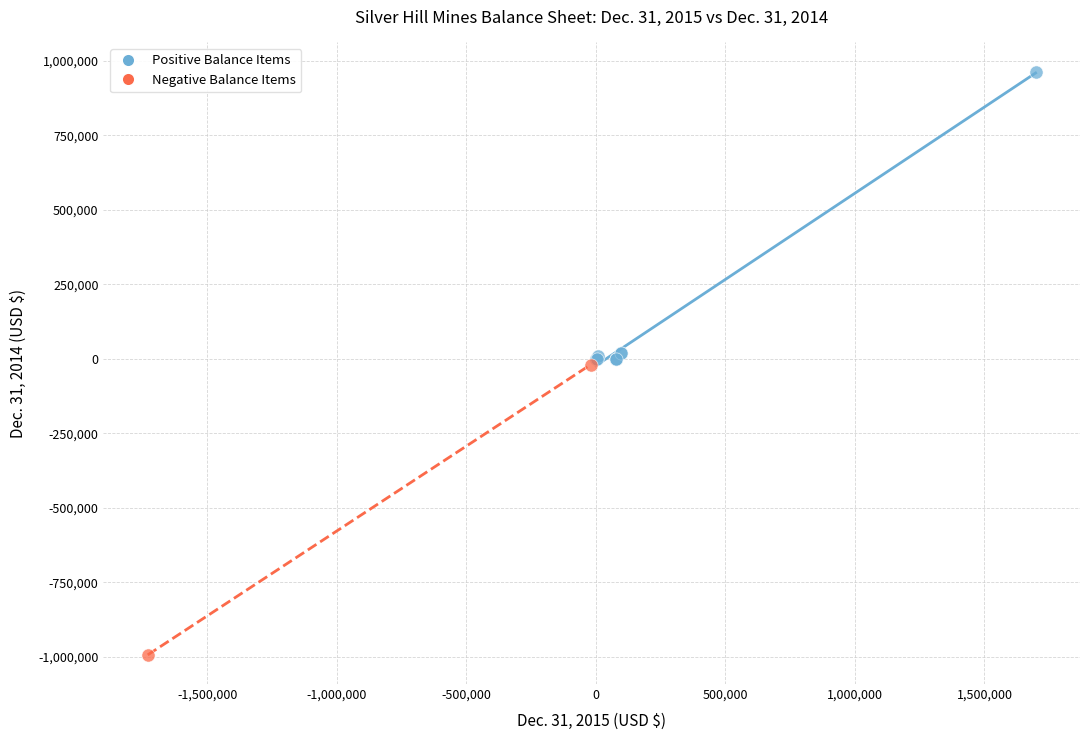

What are all the series names shown in the legend?

Positive Balance Items, Negative Balance Items